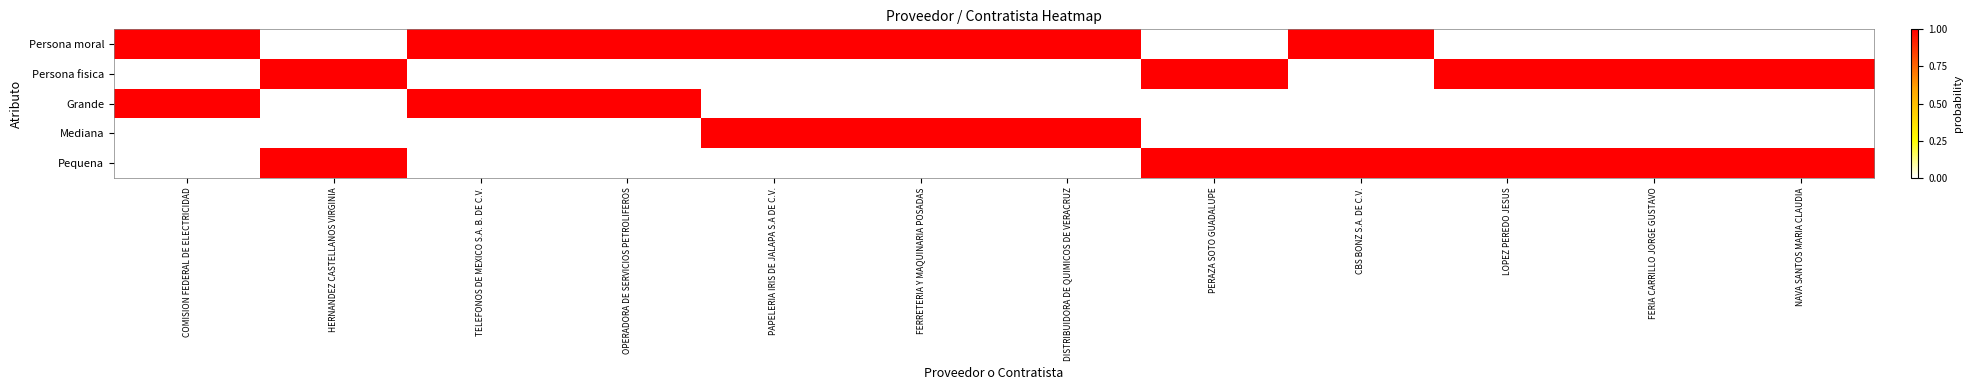

Reading left to right, transcribe all the data shown in this chart.

Persona moral: COMISION FEDERAL DE ELECTRICIDAD=1	HERNANDEZ CASTELLANOS VIRGINIA=0	TELEFONOS DE MEXICO S.A. B. DE C.V.=1	OPERADORA DE SERVICIOS PETROLIFEROS=1	PAPELERIA IRIS DE JALAPA S.A DE C.V.=1	FERRETERIA Y MAQUINARIA POSADAS=1	DISTRIBUIDORA DE QUIMICOS DE VERACRUZ=1	PERAZA SOTO GUADALUPE=0	CBS BONZ S.A. DE C.V.=1	LOPEZ PEREDO JESUS=0	FERIA CARRILLO JORGE GUSTAVO=0	NAVA SANTOS MARIA CLAUDIA=0
Persona fisica: COMISION FEDERAL DE ELECTRICIDAD=0	HERNANDEZ CASTELLANOS VIRGINIA=1	TELEFONOS DE MEXICO S.A. B. DE C.V.=0	OPERADORA DE SERVICIOS PETROLIFEROS=0	PAPELERIA IRIS DE JALAPA S.A DE C.V.=0	FERRETERIA Y MAQUINARIA POSADAS=0	DISTRIBUIDORA DE QUIMICOS DE VERACRUZ=0	PERAZA SOTO GUADALUPE=1	CBS BONZ S.A. DE C.V.=0	LOPEZ PEREDO JESUS=1	FERIA CARRILLO JORGE GUSTAVO=1	NAVA SANTOS MARIA CLAUDIA=1
Grande: COMISION FEDERAL DE ELECTRICIDAD=1	HERNANDEZ CASTELLANOS VIRGINIA=0	TELEFONOS DE MEXICO S.A. B. DE C.V.=1	OPERADORA DE SERVICIOS PETROLIFEROS=1	PAPELERIA IRIS DE JALAPA S.A DE C.V.=0	FERRETERIA Y MAQUINARIA POSADAS=0	DISTRIBUIDORA DE QUIMICOS DE VERACRUZ=0	PERAZA SOTO GUADALUPE=0	CBS BONZ S.A. DE C.V.=0	LOPEZ PEREDO JESUS=0	FERIA CARRILLO JORGE GUSTAVO=0	NAVA SANTOS MARIA CLAUDIA=0
Mediana: COMISION FEDERAL DE ELECTRICIDAD=0	HERNANDEZ CASTELLANOS VIRGINIA=0	TELEFONOS DE MEXICO S.A. B. DE C.V.=0	OPERADORA DE SERVICIOS PETROLIFEROS=0	PAPELERIA IRIS DE JALAPA S.A DE C.V.=1	FERRETERIA Y MAQUINARIA POSADAS=1	DISTRIBUIDORA DE QUIMICOS DE VERACRUZ=1	PERAZA SOTO GUADALUPE=0	CBS BONZ S.A. DE C.V.=0	LOPEZ PEREDO JESUS=0	FERIA CARRILLO JORGE GUSTAVO=0	NAVA SANTOS MARIA CLAUDIA=0
Pequena: COMISION FEDERAL DE ELECTRICIDAD=0	HERNANDEZ CASTELLANOS VIRGINIA=1	TELEFONOS DE MEXICO S.A. B. DE C.V.=0	OPERADORA DE SERVICIOS PETROLIFEROS=0	PAPELERIA IRIS DE JALAPA S.A DE C.V.=0	FERRETERIA Y MAQUINARIA POSADAS=0	DISTRIBUIDORA DE QUIMICOS DE VERACRUZ=0	PERAZA SOTO GUADALUPE=1	CBS BONZ S.A. DE C.V.=1	LOPEZ PEREDO JESUS=1	FERIA CARRILLO JORGE GUSTAVO=1	NAVA SANTOS MARIA CLAUDIA=1